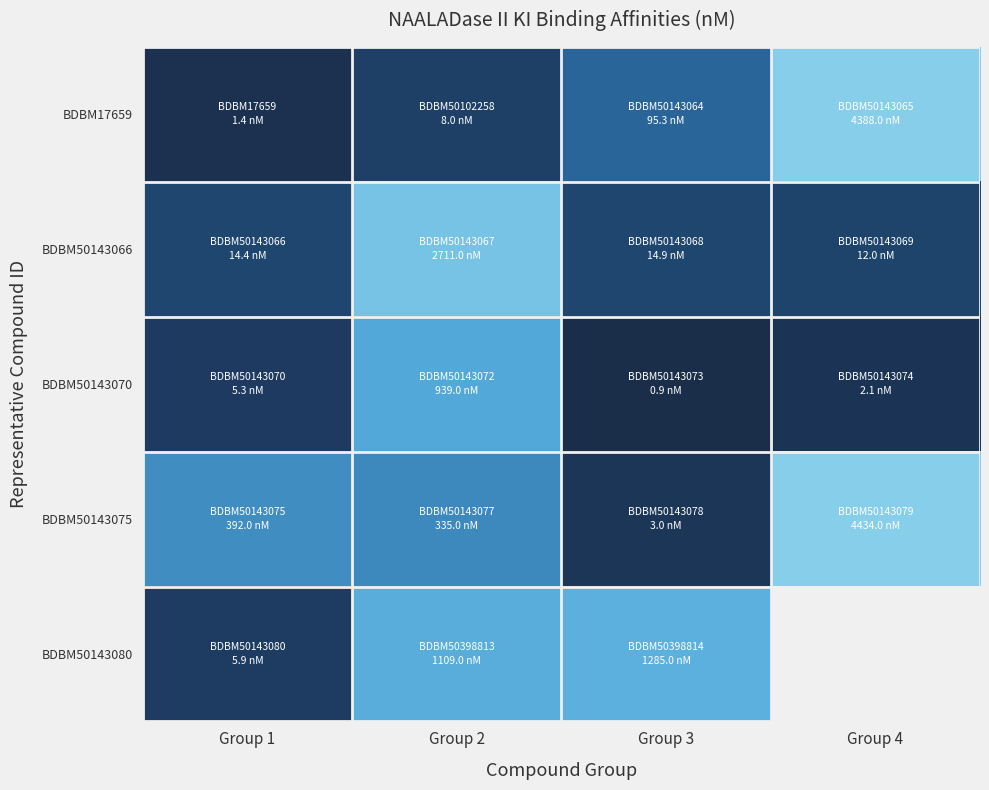

At how many categories does at least one series exceed 2?

4